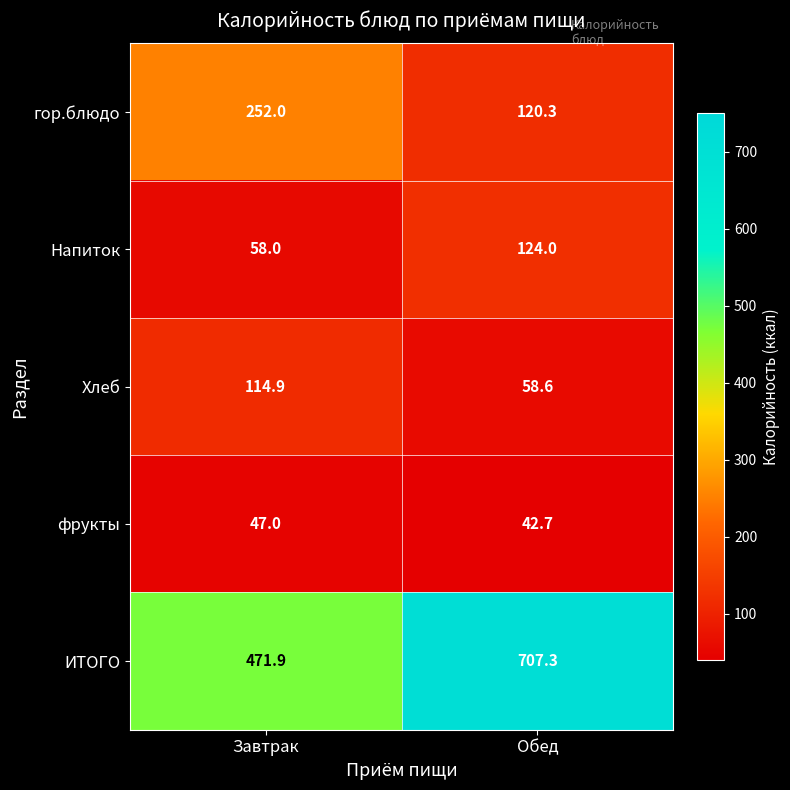

Reading right to left, list all the values displayed in this chart.

гор.блюдо: 120.3	252.0
Напиток: 124.0	58.0
Хлеб: 58.6	114.9
фрукты: 42.7	47.0
ИТОГО: 707.3	471.9